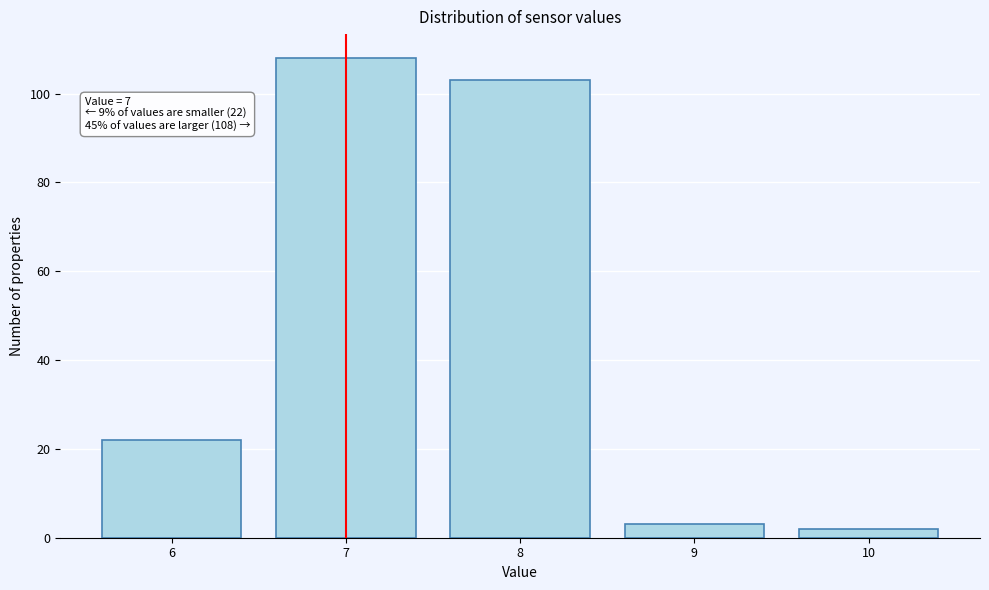

Reading left to right, list all the values displayed in this chart.

22	108	103	3	2